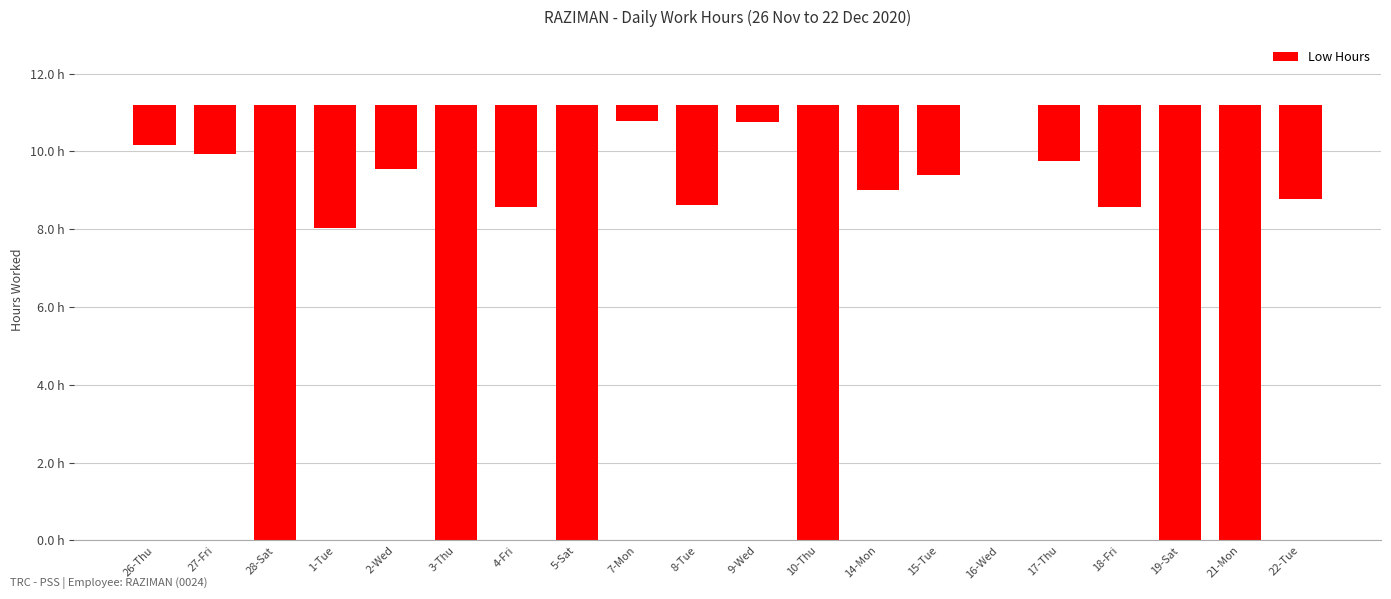

List the labels in order of value, smallest first.

28-Sat, 3-Thu, 5-Sat, 10-Thu, 19-Sat, 21-Mon, 1-Tue, 4-Fri, 18-Fri, 8-Tue, 22-Tue, 14-Mon, 15-Tue, 2-Wed, 17-Thu, 27-Fri, 26-Thu, 9-Wed, 7-Mon, 16-Wed